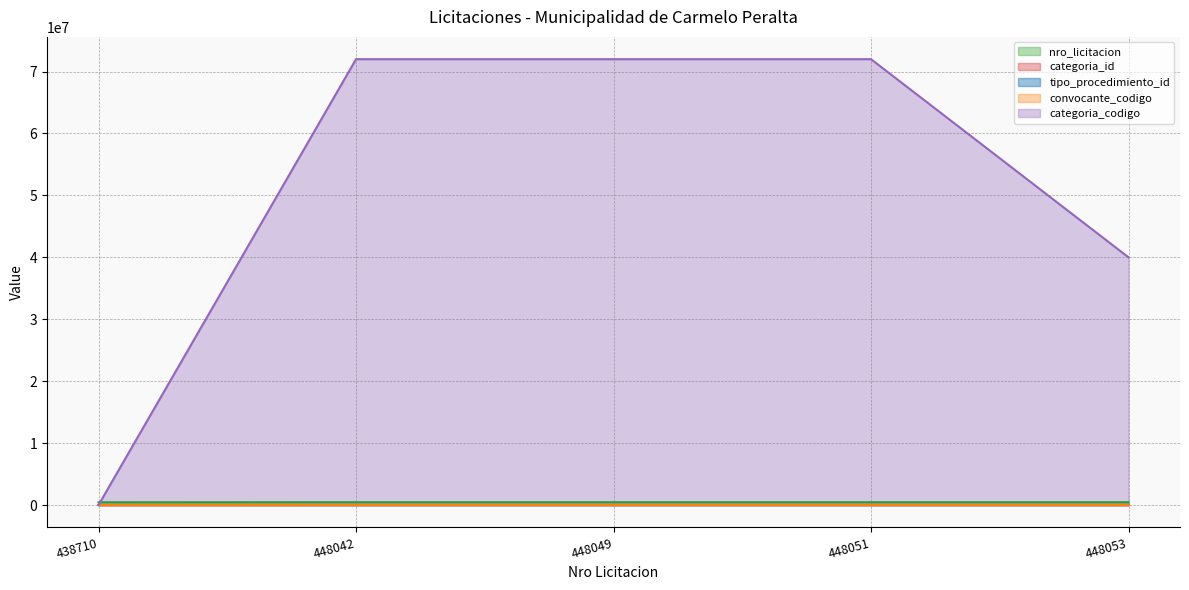

At which label does tipo_procedimiento_id line reach its minimum?

438710